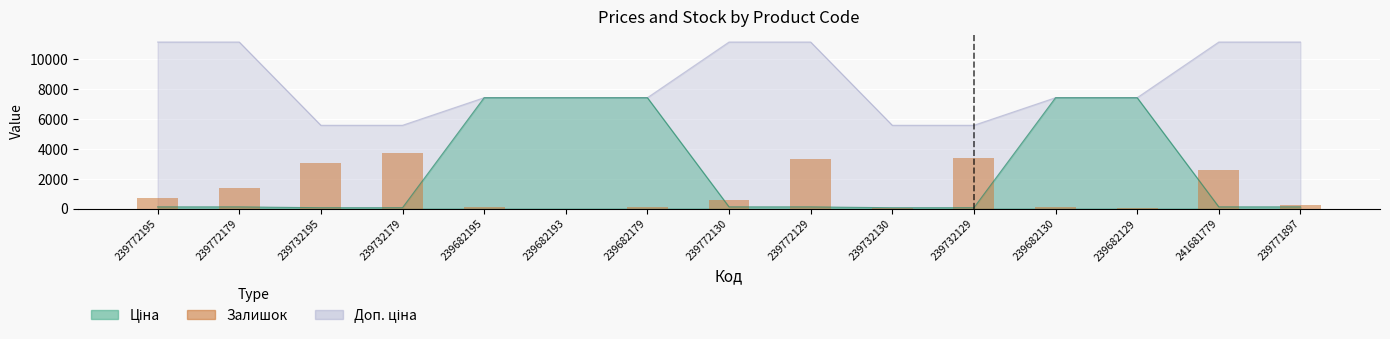

Reading right to left, extract all data points from this chart.

257.1	2566.2	45.9	137.7	3406.2	9.2	3351.2	541.7	91.8	0.0	73.5	3723.0	3075.7	1377.2	734.5